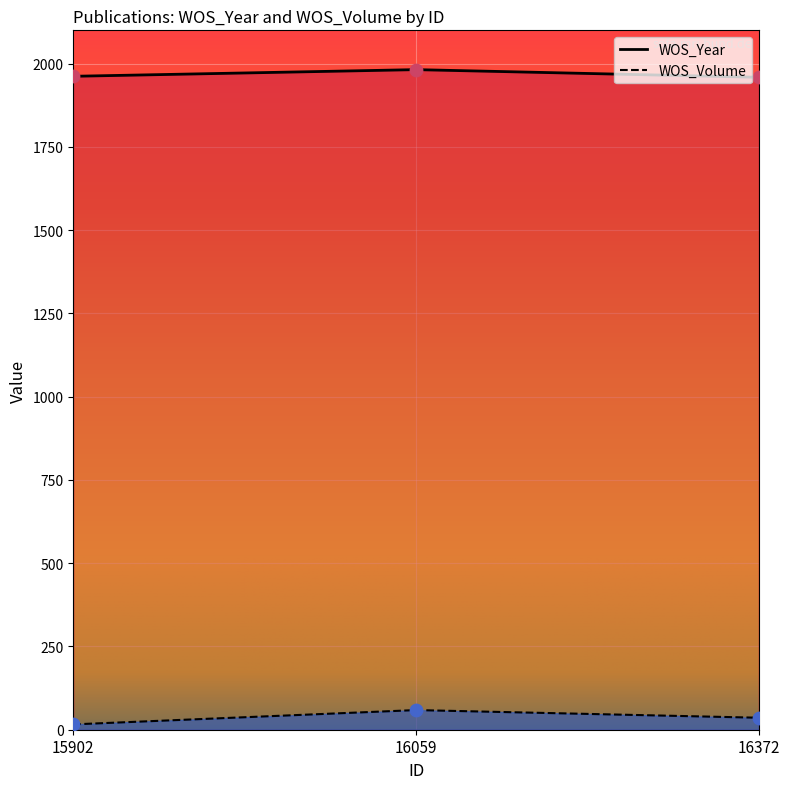

Which series has the largest Y range (max minus min)?

WOS_Volume